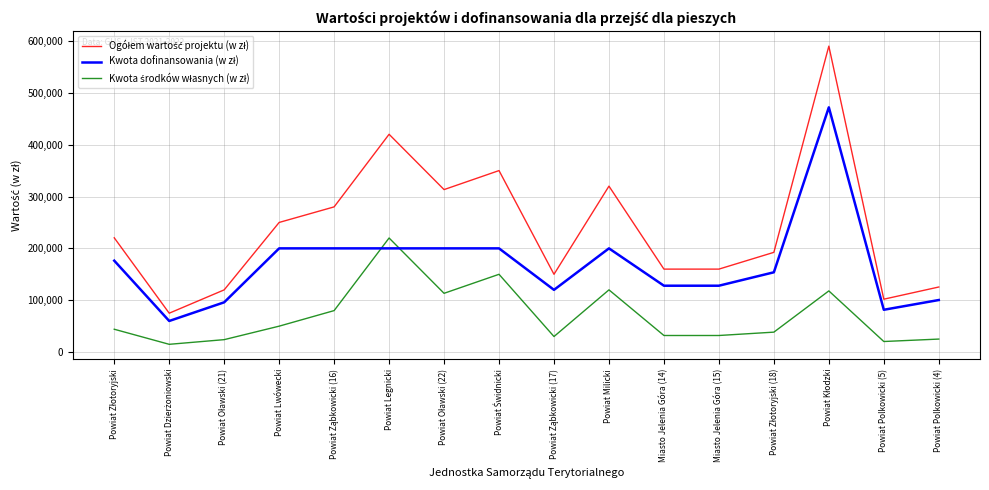

What is the greatest value displayed?

589966.0